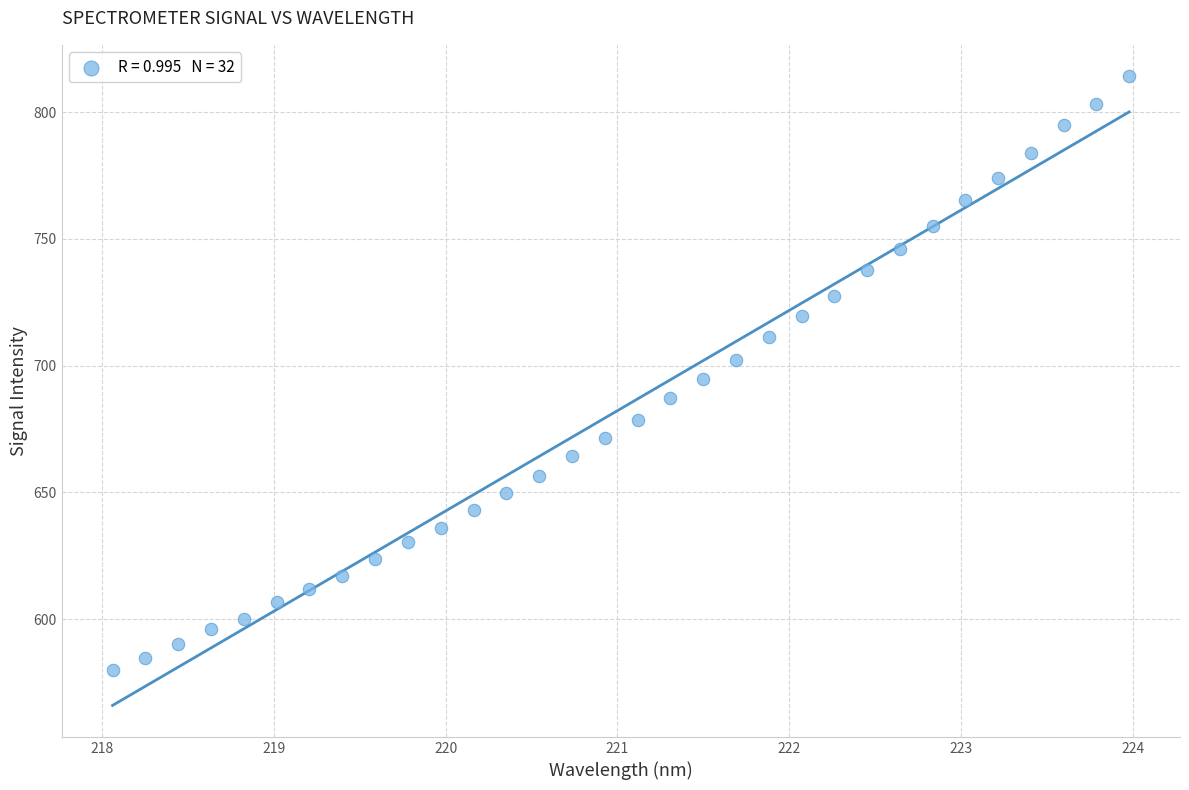

What is the range of Y values (max minus min)?

234.3